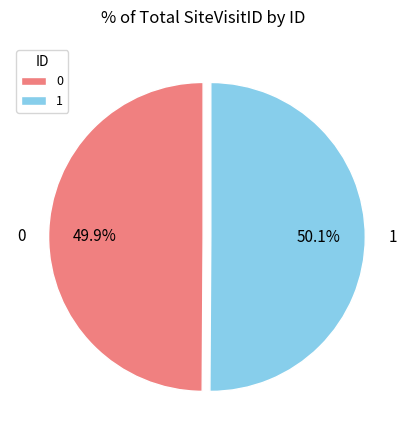

To the nearest percent, what is the combined percentage of 0 and 1?

100%